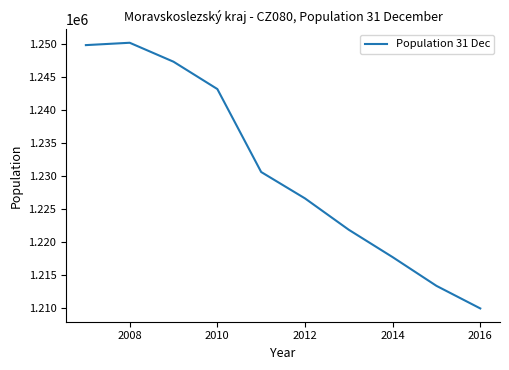

What is the minimum value shown in the chart?

1209879